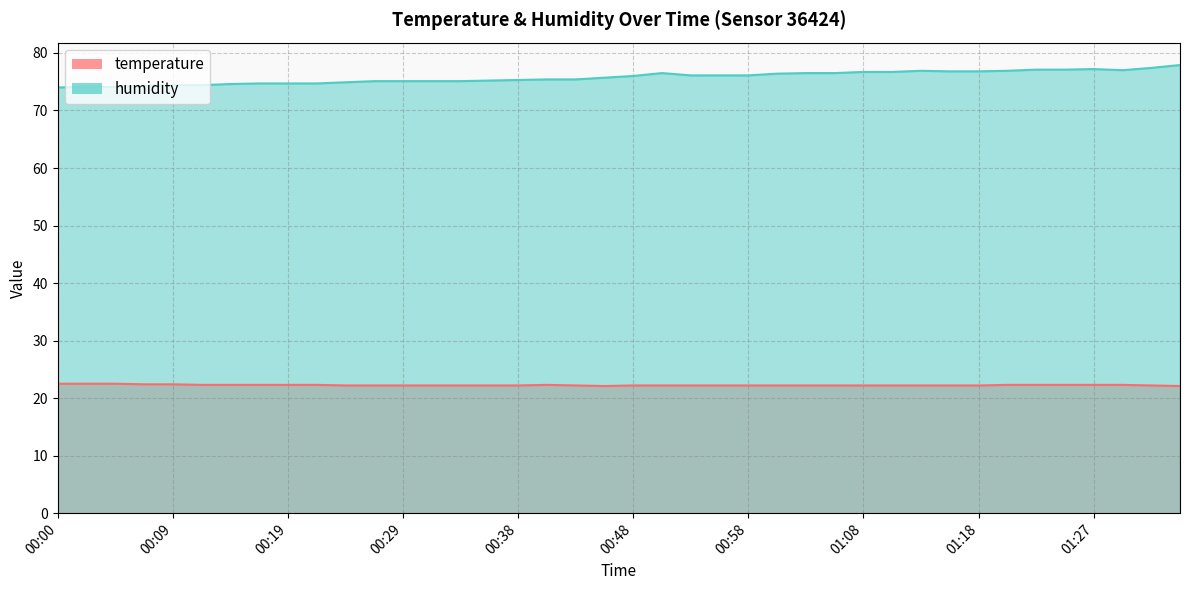

How many values in the humidity series exceed 76?

19